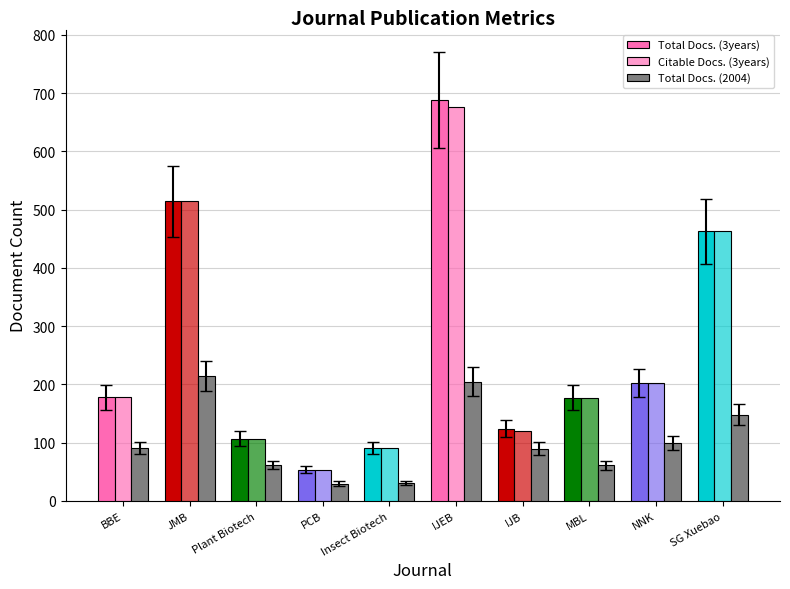

Which series has the widest spread of values?

Total Docs. (3years)